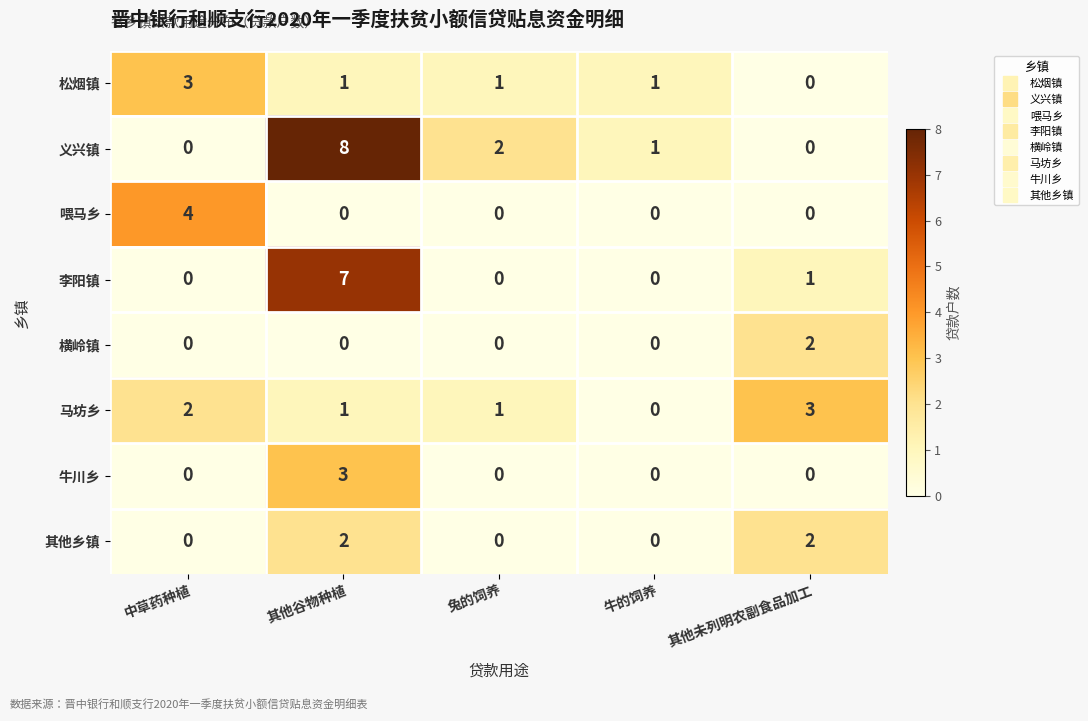

What is the sum of all 喂马乡 values?

4